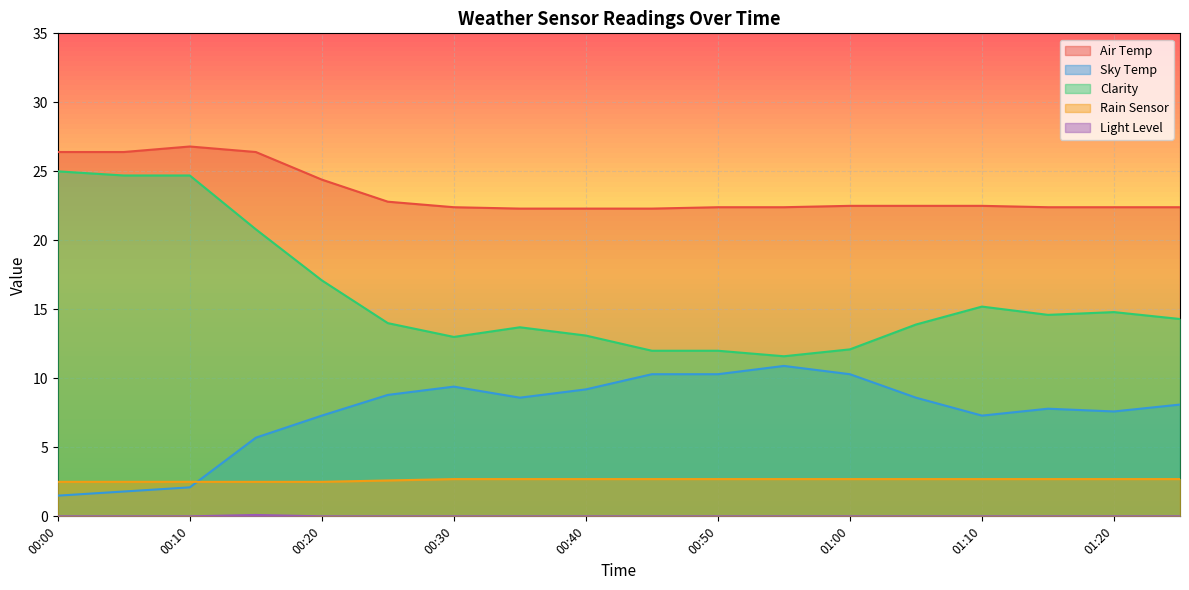

How many lines are shown in the chart?

5